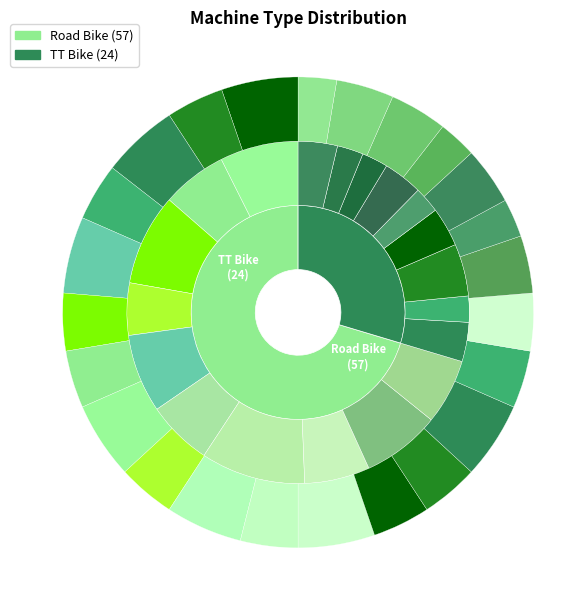

To the nearest percent, what is the combined percentage of Road Bike and TT Bike?

100%